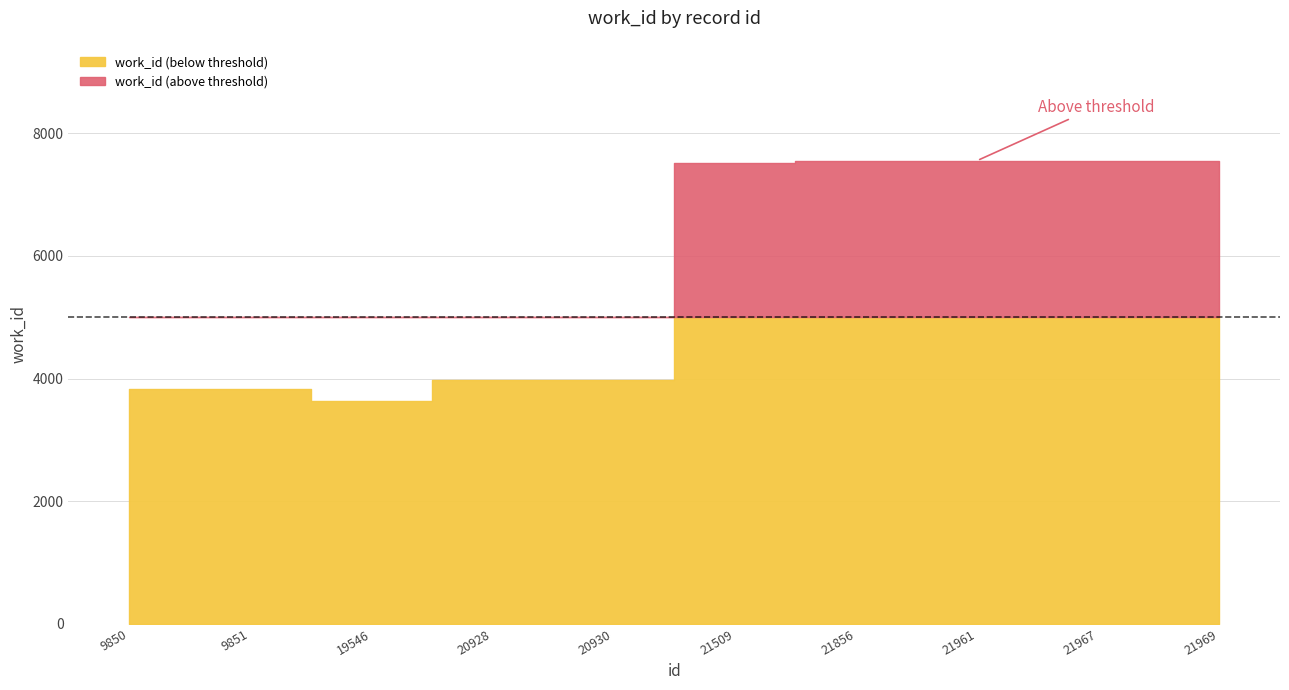

What is the ratio of the value at 19546 to the value at 20930?

0.9